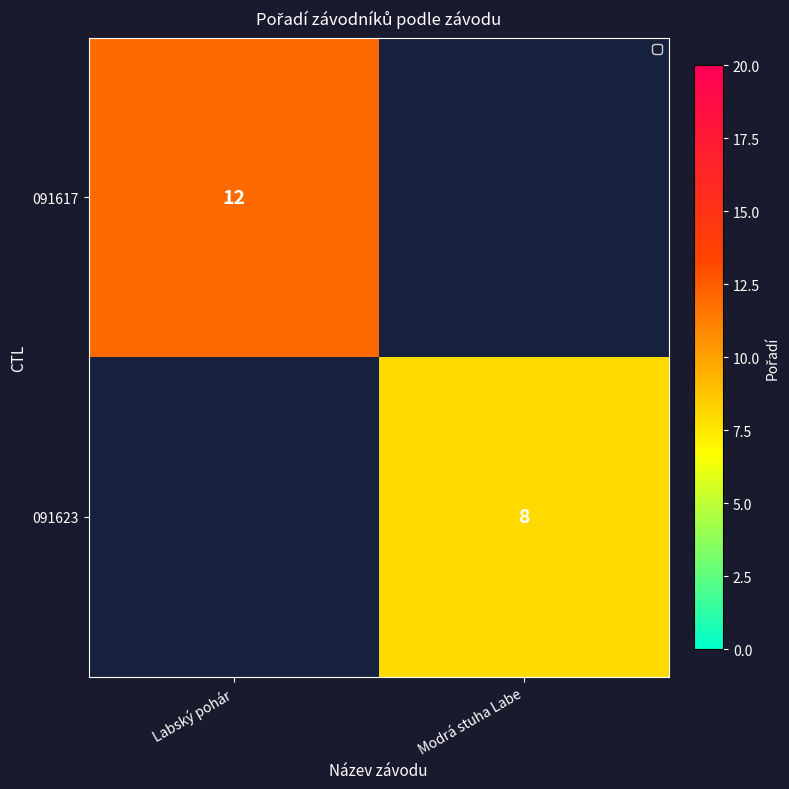

Is it true that 091623 equals 8 at Modrá stuha Labe?

True